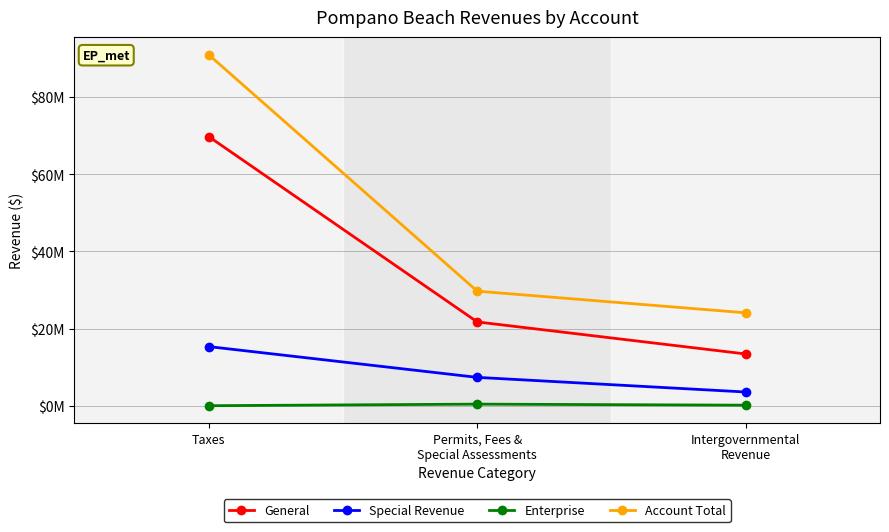

What is the label of the 3rd point from the right?

Taxes